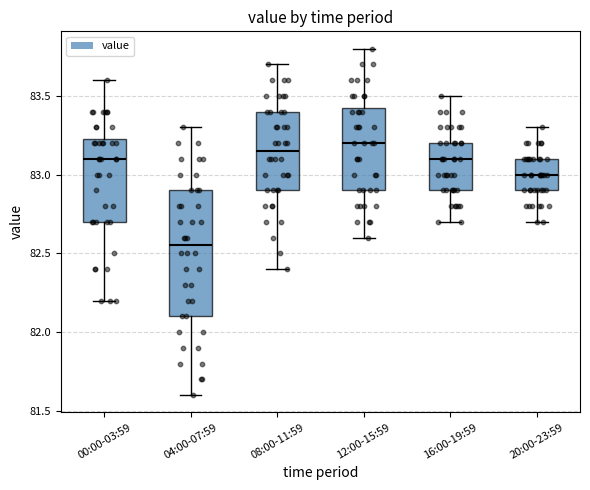

Which box is the tallest, from its lower edge to its upper edge?

04:00-07:59